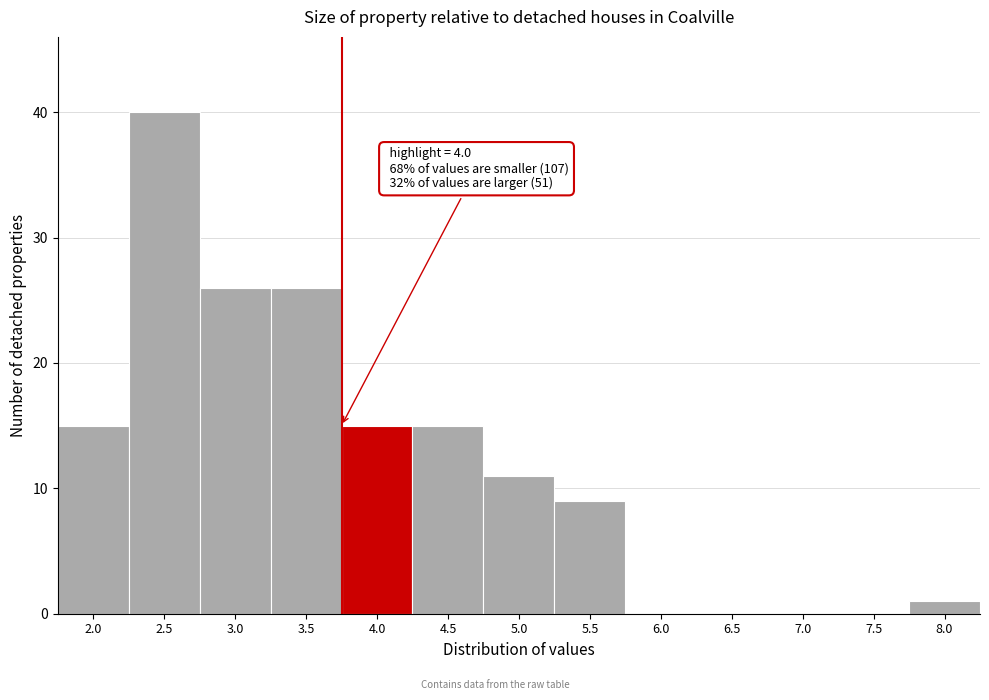

Reading left to right, transcribe all the data shown in this chart.

2.0=15	2.5=40	3.0=26	3.5=26	4.0=15	4.5=15	5.0=11	5.5=9	6.0=0	6.5=0	7.0=0	7.5=0	8.0=1